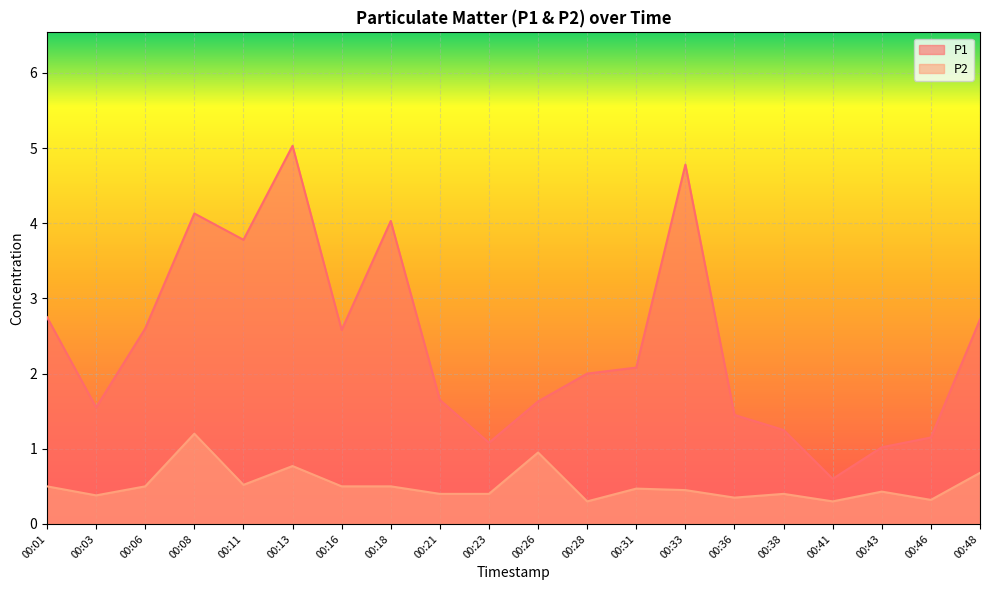

How many interior local peaks does the P1 series have?

4